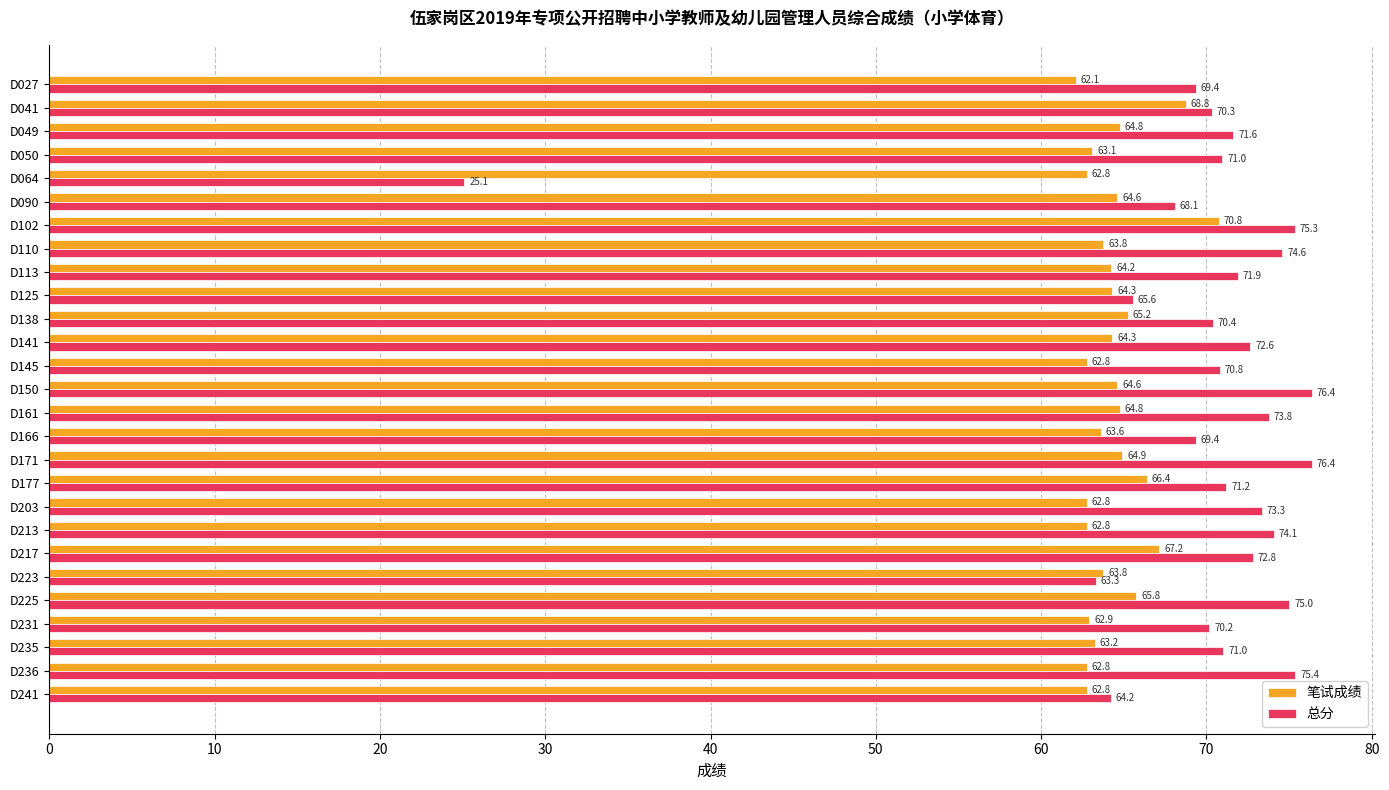

What is the smallest value displayed?

25.1